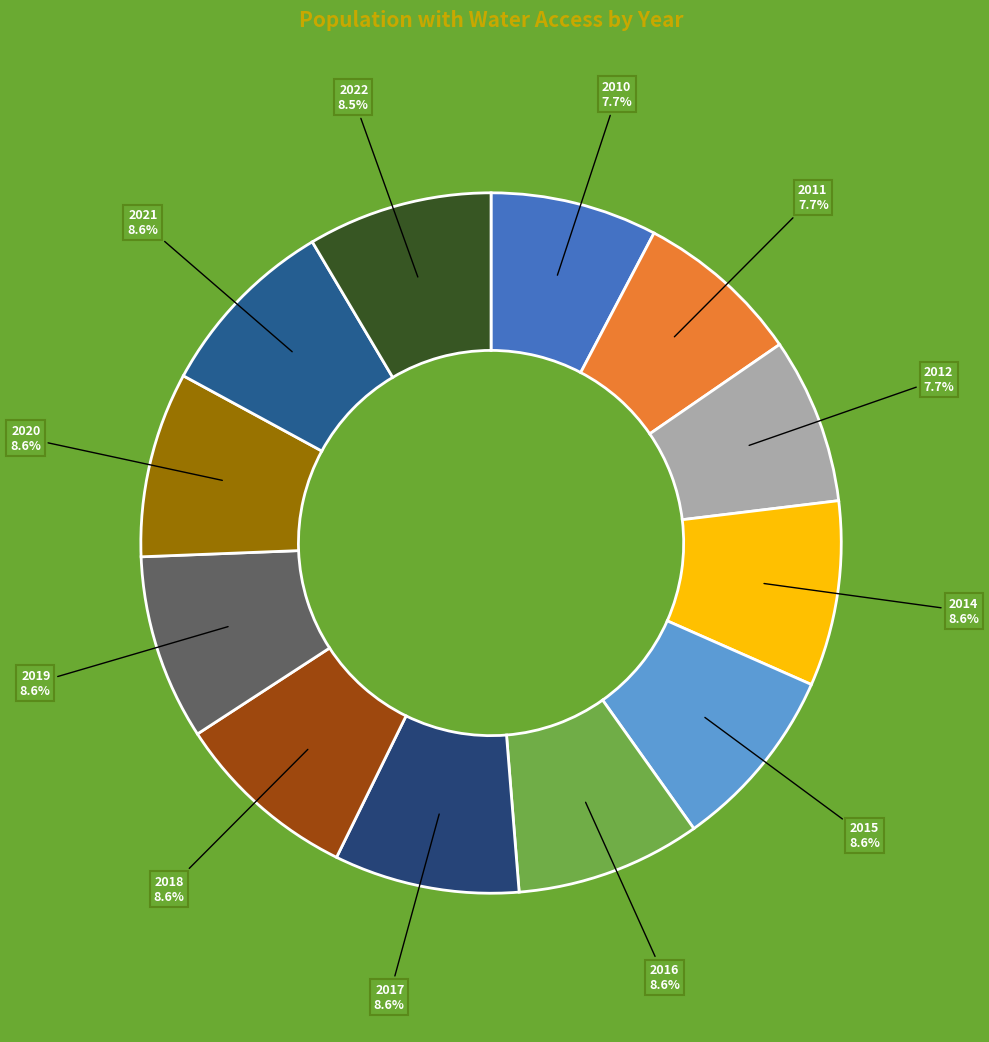

How many segments does this pie chart have?

12